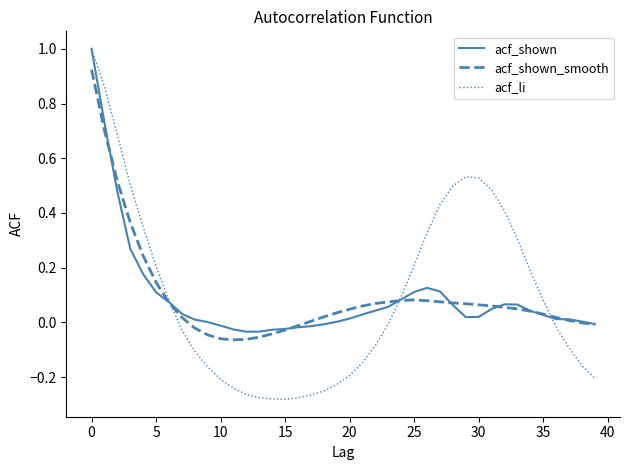

Which series has the widest spread of values?

acf_li